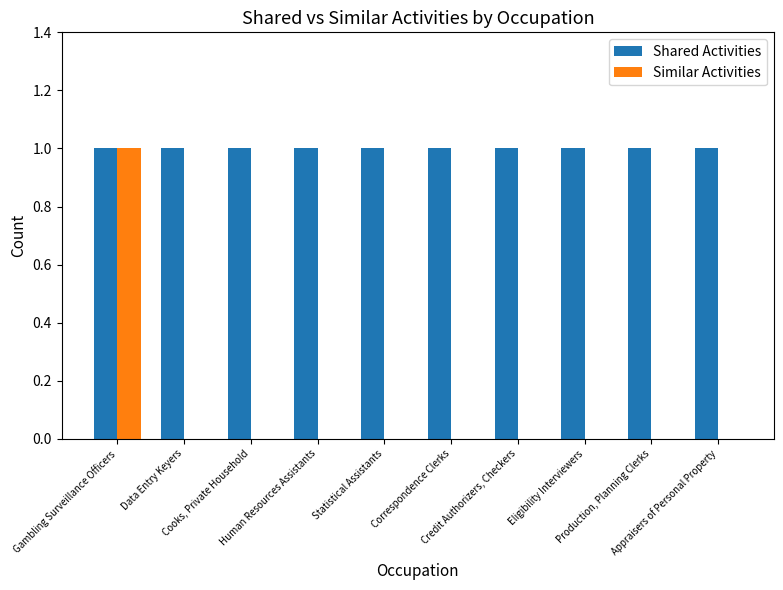

Reading left to right, list all the values displayed in this chart.

Shared Activities: 1	1	1	1	1	1	1	1	1	1
Similar Activities: 1	0	0	0	0	0	0	0	0	0